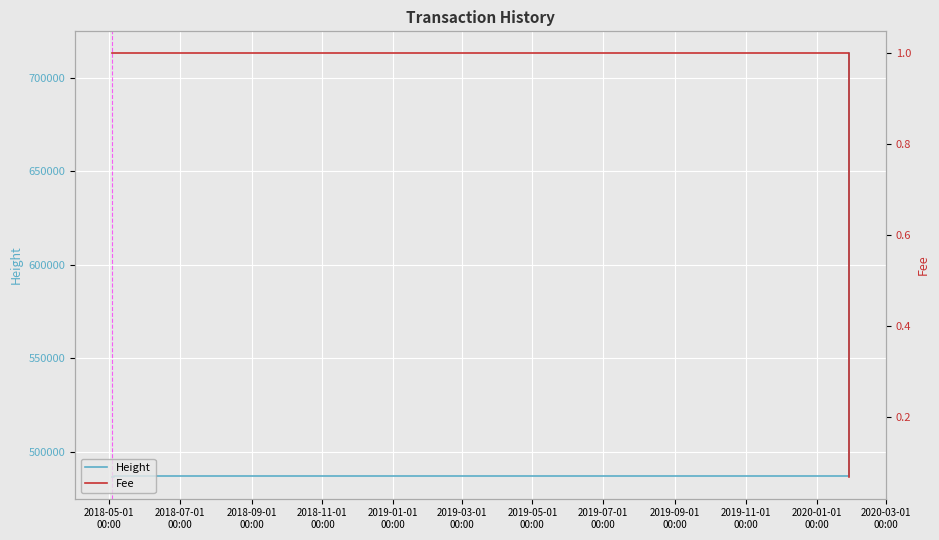

True or false: Fee and Height cross at least once.

False